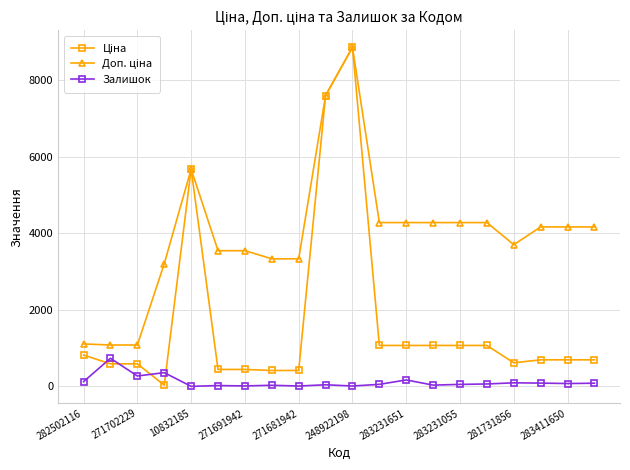

What is the greatest value displayed?

8856.7